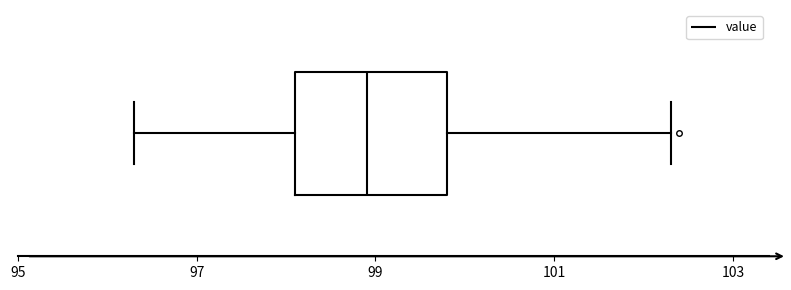

Where is the left edge of the box on the x-axis? The values are not printed on the chart, so give them approximately, as read against the axis.

98.2